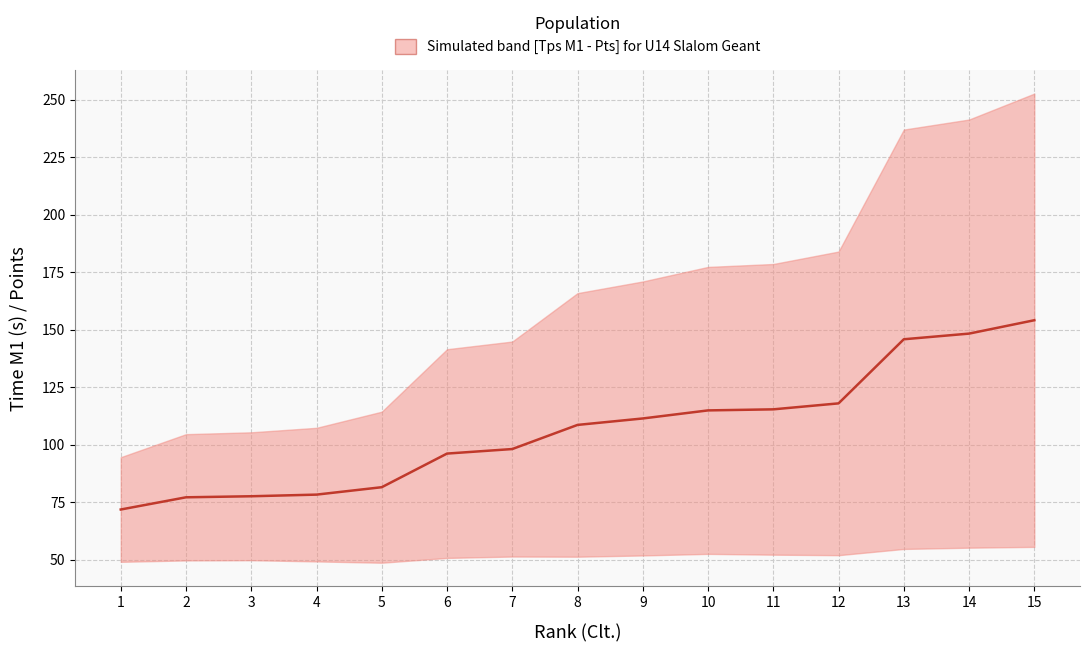

Reading left to right, what are all the values shown in this chart?

71.9	77.2	77.7	78.4	81.6	96.3	98.2	108.7	111.5	115.0	115.5	118.1	146.0	148.4	154.2